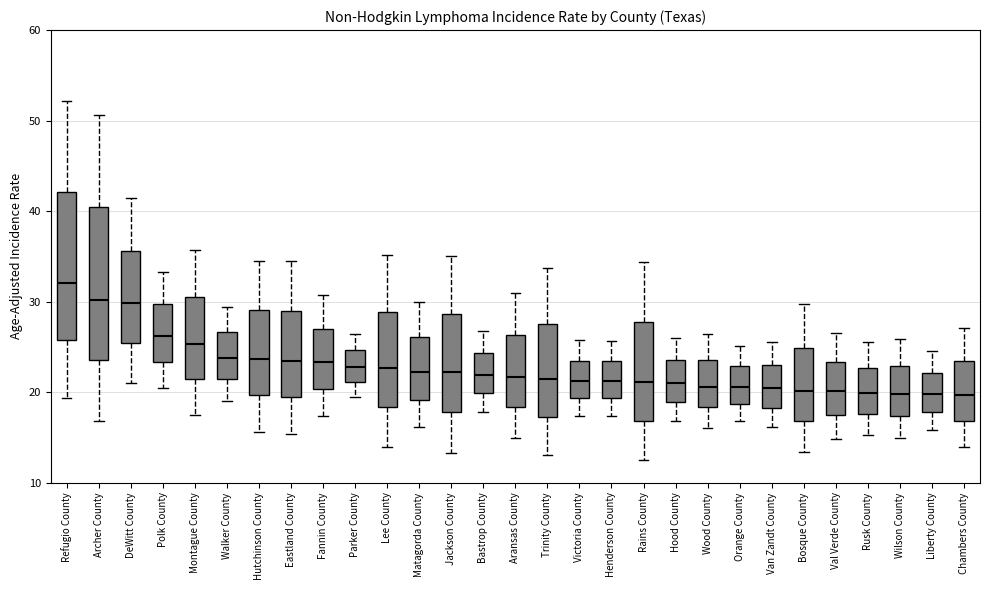

Reading left to right, transcribe this box plot: for each box, give where its median line is, the range the box spans, and where its two whiskers end, as read against the y-axis. The values are not printed on the chart, so give them approximately, as read against the axis.

Refugio County: median 32, box 26 to 42, whiskers 19 to 52
Archer County: median 30, box 24 to 40, whiskers 17 to 51
DeWitt County: median 30, box 25 to 36, whiskers 21 to 41
Polk County: median 26, box 23 to 30, whiskers 20 to 33
Montague County: median 25, box 21 to 31, whiskers 18 to 36
Walker County: median 24, box 21 to 27, whiskers 19 to 29
Hutchinson County: median 24, box 20 to 29, whiskers 16 to 35
Eastland County: median 23, box 19 to 29, whiskers 15 to 35
Fannin County: median 23, box 20 to 27, whiskers 17 to 31
Parker County: median 23, box 21 to 25, whiskers 20 to 26
Lee County: median 23, box 18 to 29, whiskers 14 to 35
Matagorda County: median 22, box 19 to 26, whiskers 16 to 30
Jackson County: median 22, box 18 to 29, whiskers 13 to 35
Bastrop County: median 22, box 20 to 24, whiskers 18 to 27
Aransas County: median 22, box 18 to 26, whiskers 15 to 31
Trinity County: median 21, box 17 to 28, whiskers 13 to 34
Victoria County: median 21, box 19 to 23, whiskers 17 to 26
Henderson County: median 21, box 19 to 23, whiskers 17 to 26
Rains County: median 21, box 17 to 28, whiskers 13 to 34
Hood County: median 21, box 19 to 24, whiskers 17 to 26
Wood County: median 21, box 18 to 24, whiskers 16 to 26
Orange County: median 21, box 19 to 23, whiskers 17 to 25
Van Zandt County: median 20, box 18 to 23, whiskers 16 to 26
Bosque County: median 20, box 17 to 25, whiskers 13 to 30
Val Verde County: median 20, box 17 to 23, whiskers 15 to 27
Rusk County: median 20, box 18 to 23, whiskers 15 to 26
Wilson County: median 20, box 17 to 23, whiskers 15 to 26
Liberty County: median 20, box 18 to 22, whiskers 16 to 25
Chambers County: median 20, box 17 to 23, whiskers 14 to 27